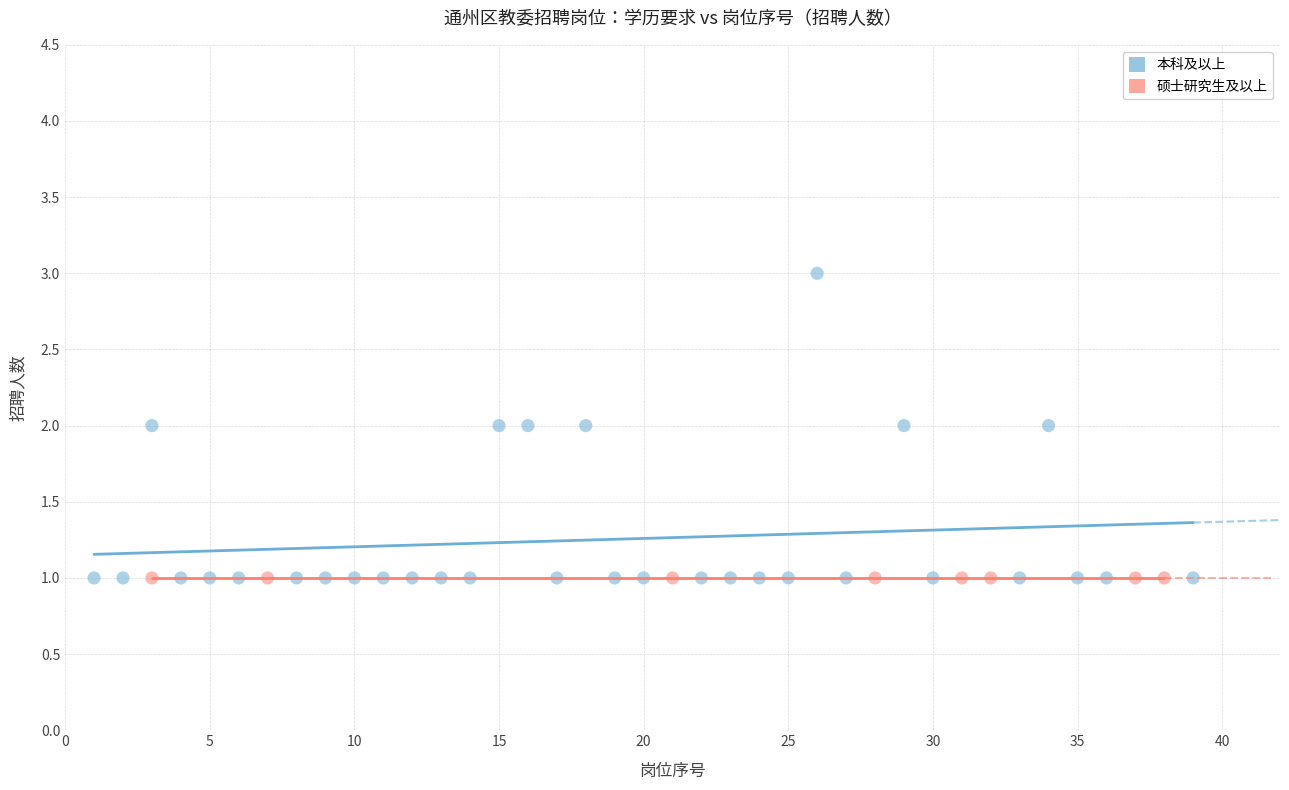

Which series reaches the maximum Y coordinate?

本科及以上